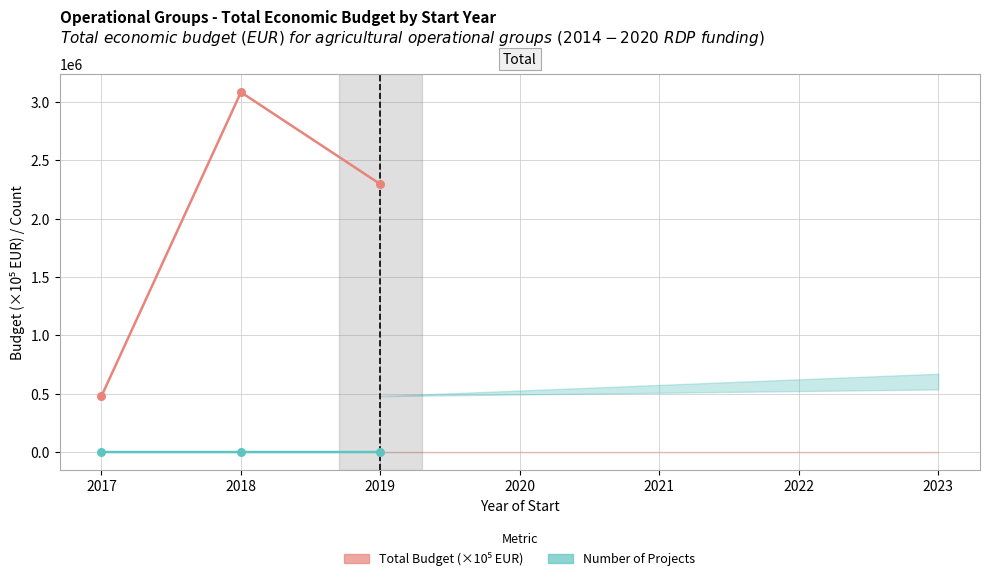

Which series reaches the minimum Y coordinate?

Number of Projects